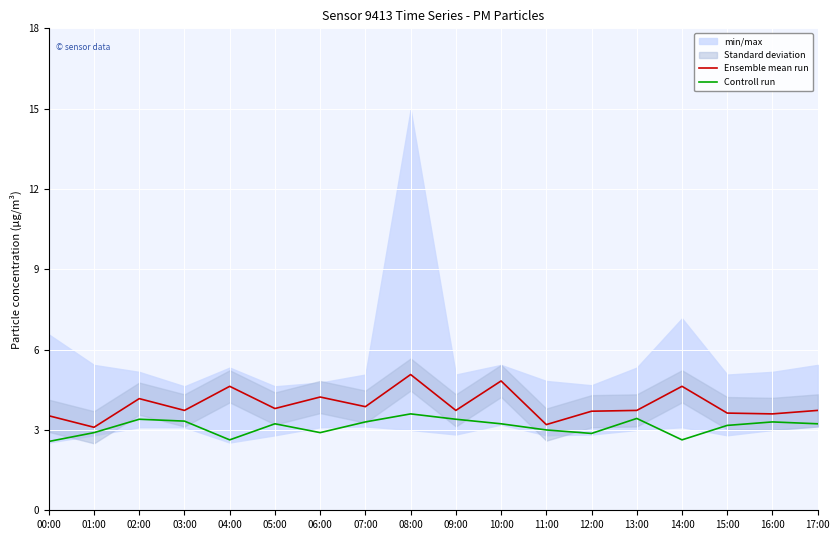

Is it true that Controll run equals 0.7 at 17:00?

False